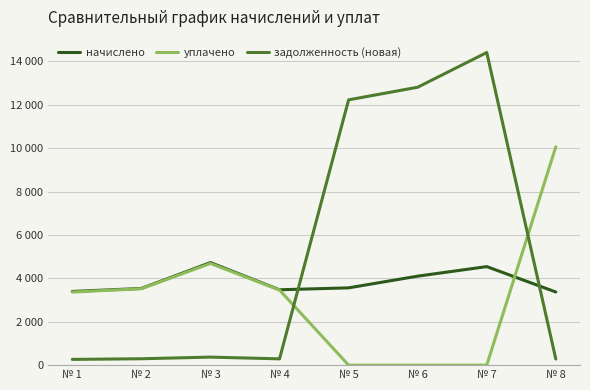

True or false: начислено and задолженность (новая) intersect in this chart.

True